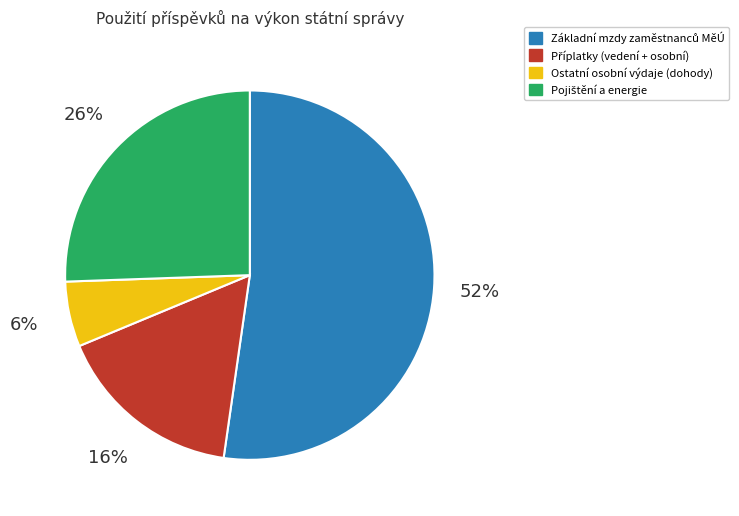

Does Ostatní osobní výdaje (dohody) account for over 50% of the chart?

No